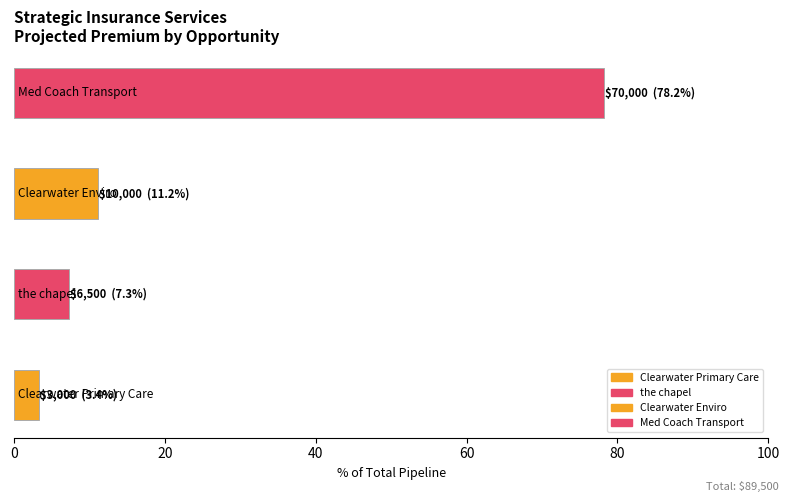

What value does the data have at Clearwater Enviro?

10000